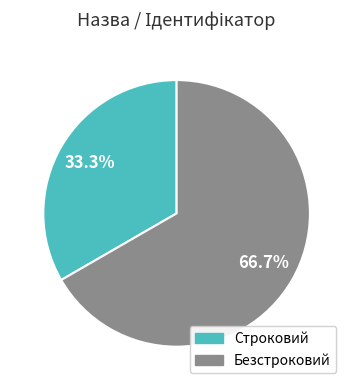

Between Безстроковий and Строковий, which is larger?

Безстроковий